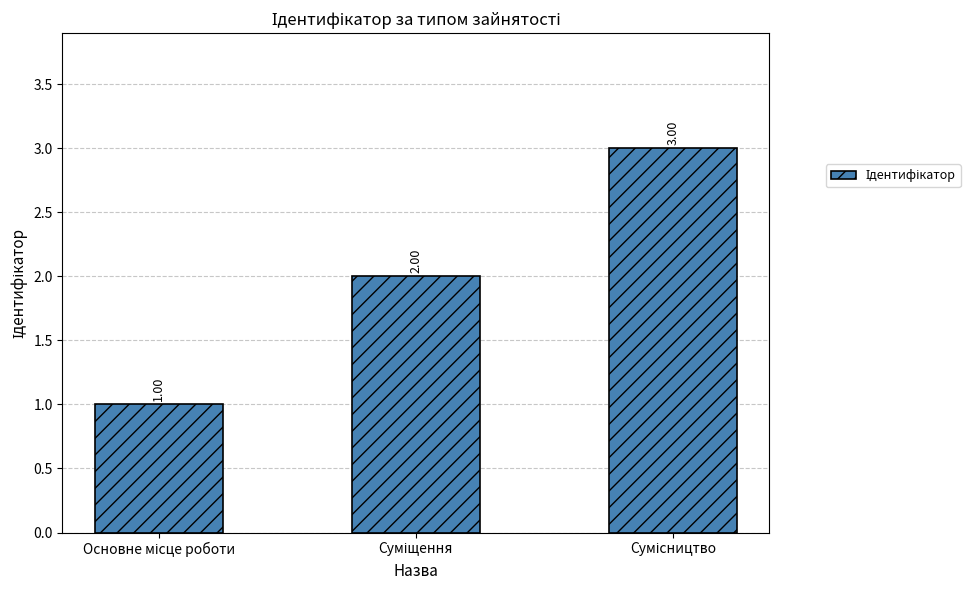

What is the sum of the values at Суміщення and Основне місце роботи?

3